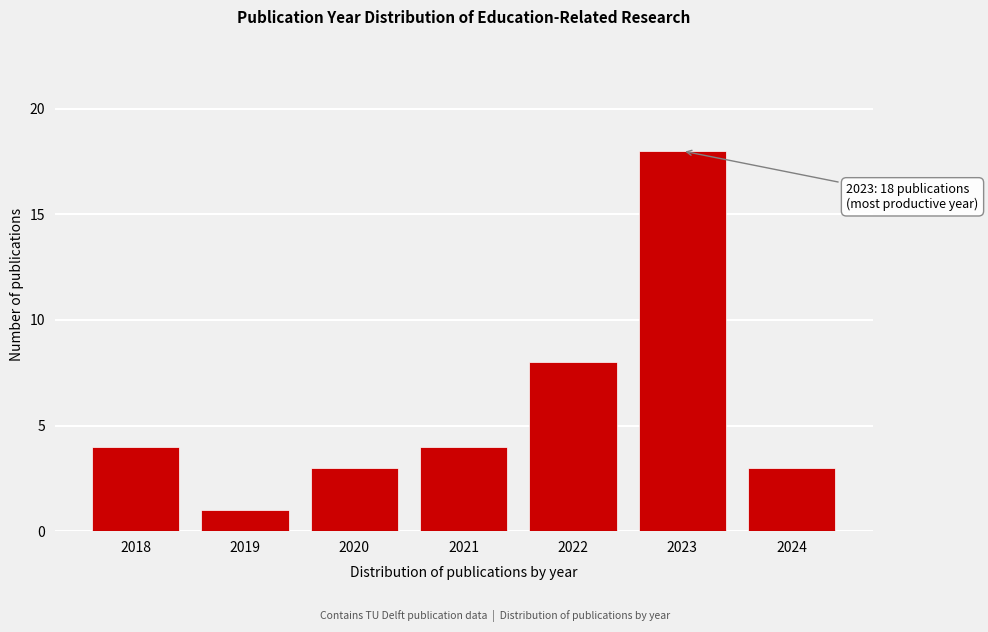

Reading left to right, list all the values displayed in this chart.

4	1	3	4	8	18	3